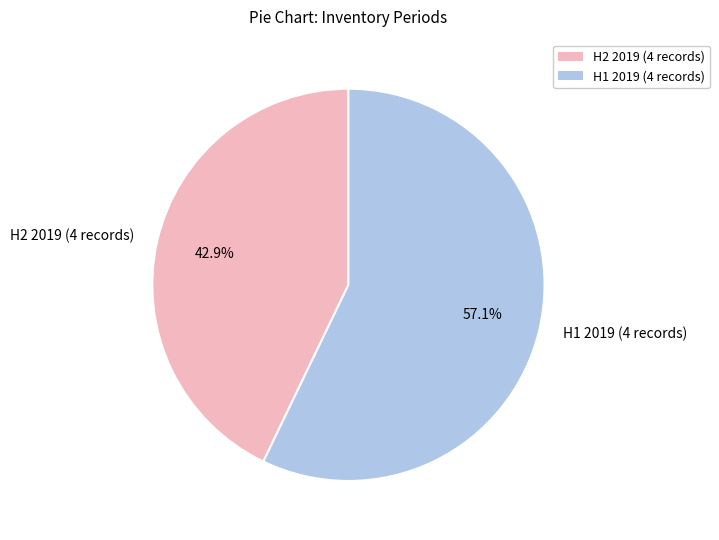

What is the smallest slice in the pie chart?

H2 2019 (4 records)